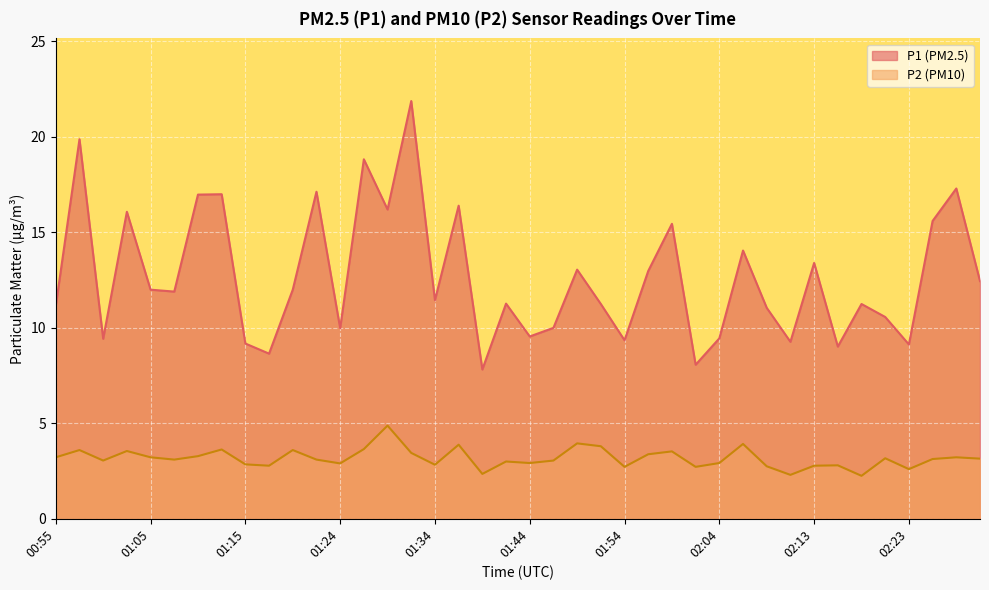

Which has a higher value, 01:46 or 02:01?

01:46